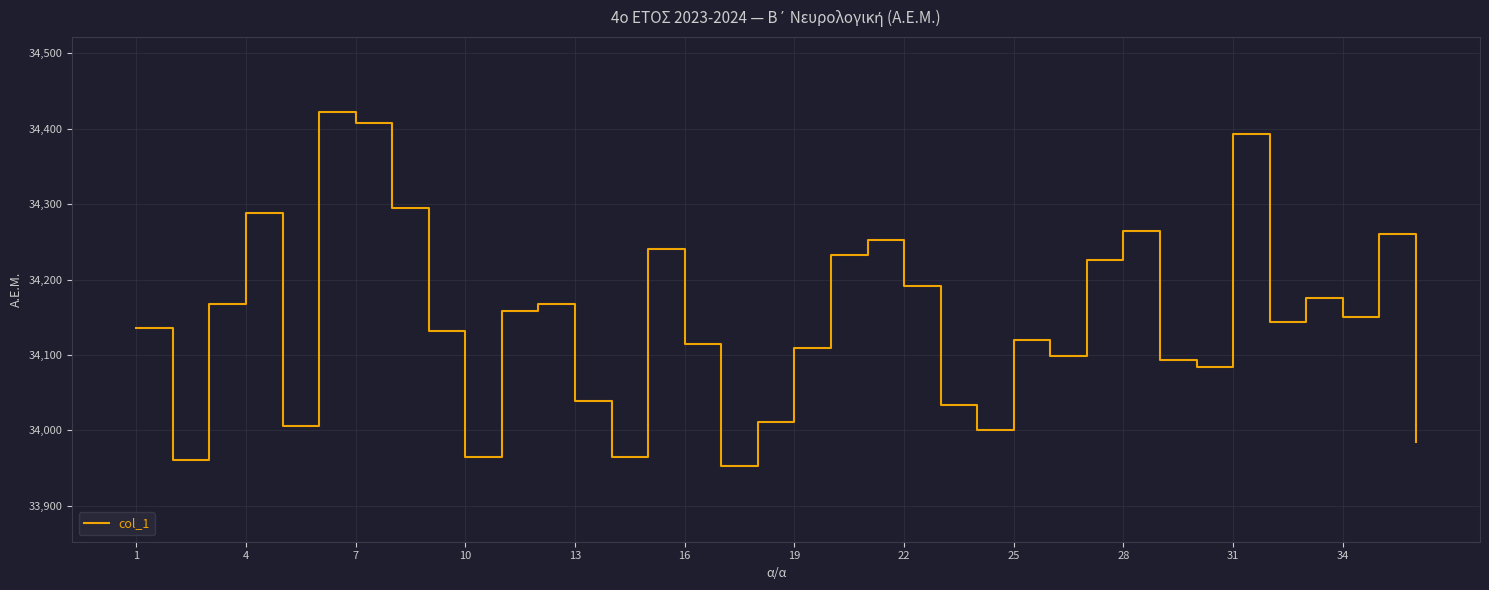

What is the difference between the maximum and minimum values?

470